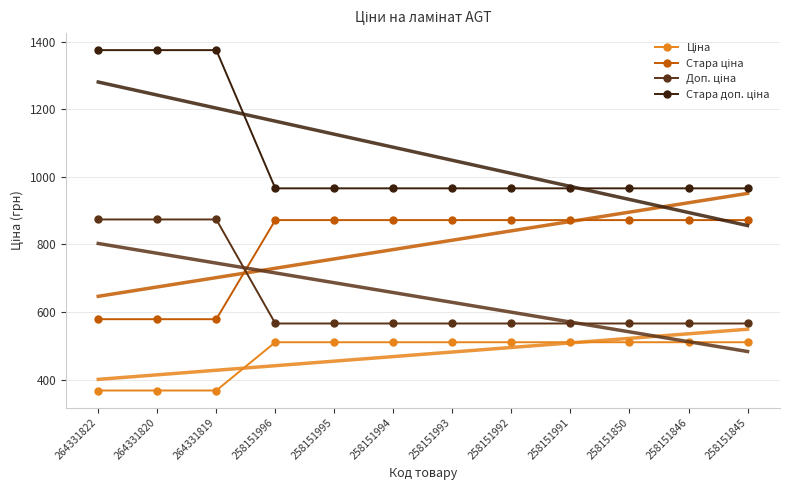

What is the sum of the Доп. ціна values at 258151994 and 258151992?

1132.0